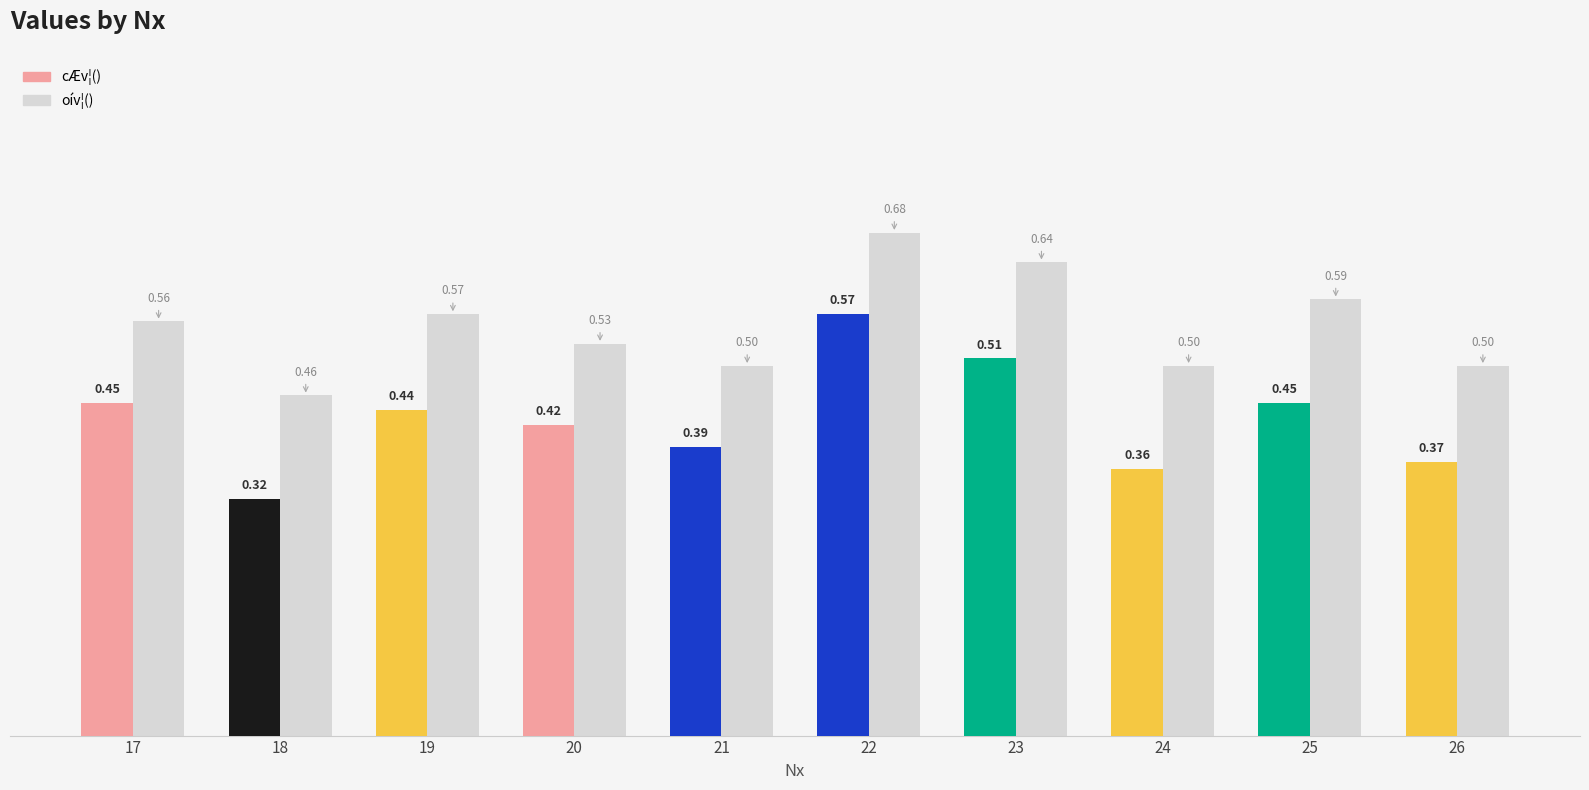

List the labels in order of cÆv¦() value, largest first.

22, 23, 17, 25, 19, 20, 21, 26, 24, 18